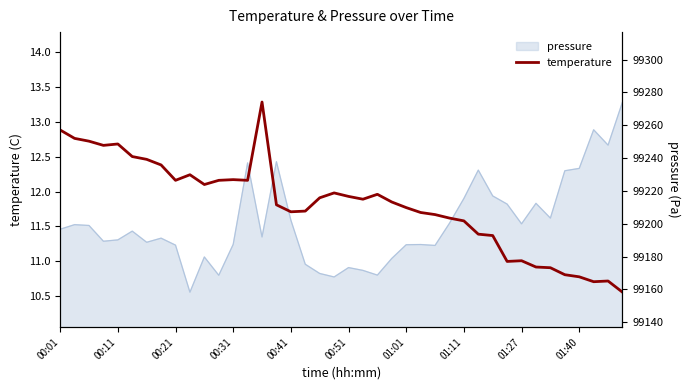

How many interior local peaks (higher than both neighbors) does the data have?

8